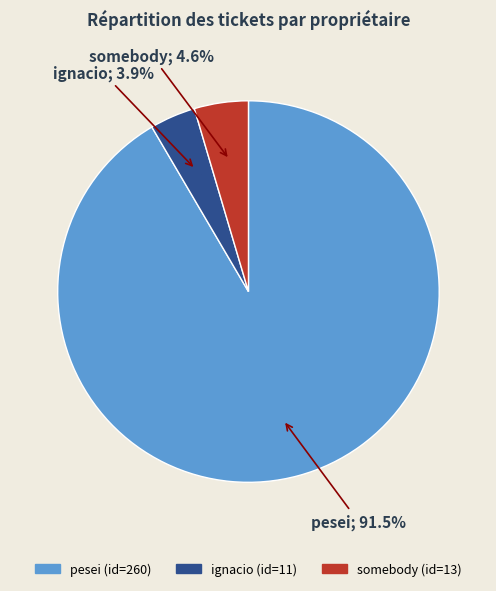

What is the smallest slice in the pie chart?

ignacio